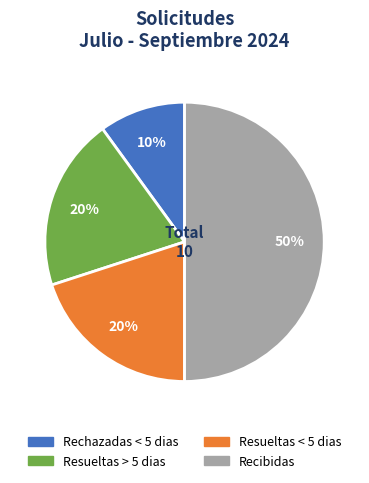

Do Rechazadas < 5 dias and Recibidas together represent more than half of the pie?

Yes